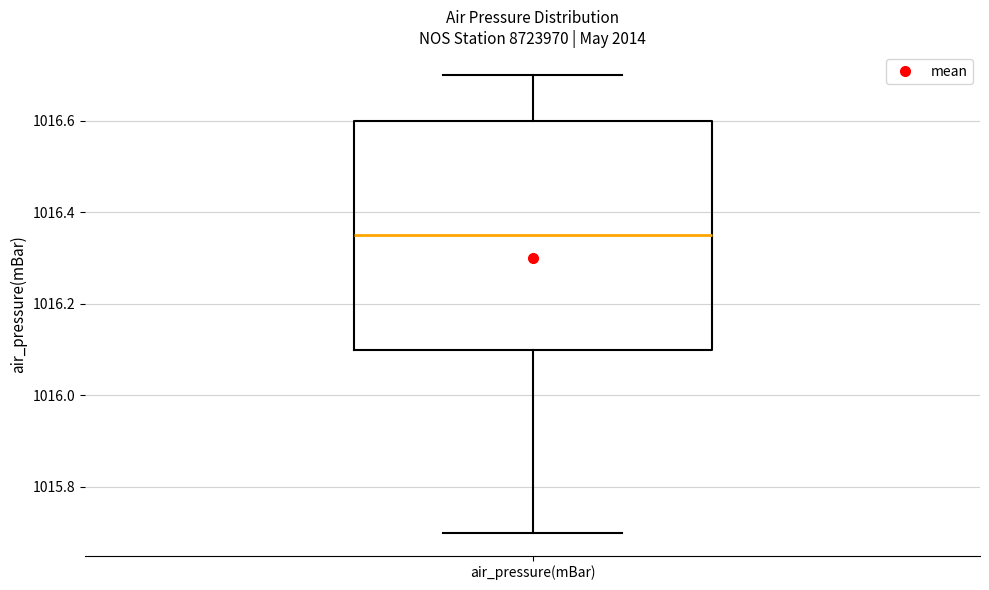

Read this box plot against the y-axis: the position of the median line, the range covered by the box, and the ends of both whiskers. The values are not printed on the chart, so give them approximately, as read against the axis.

median 1016.36, box 1016.10 to 1016.60, whiskers 1015.70 to 1016.70